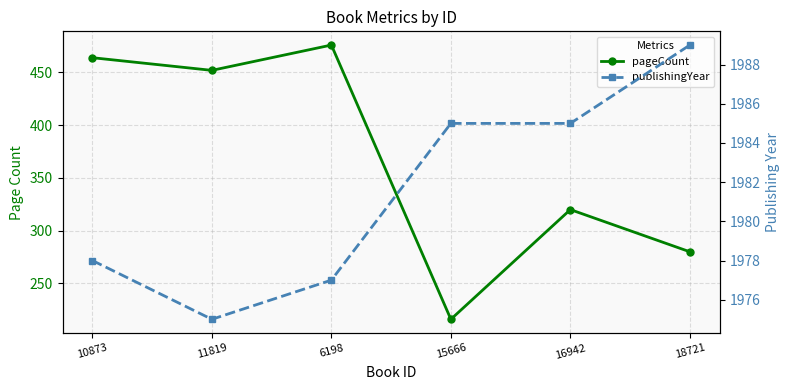

Reading left to right, what are all the values shown in this chart?

pageCount: 464	452	476	216	320	280
publishingYear: 1978	1975	1977	1985	1985	1989